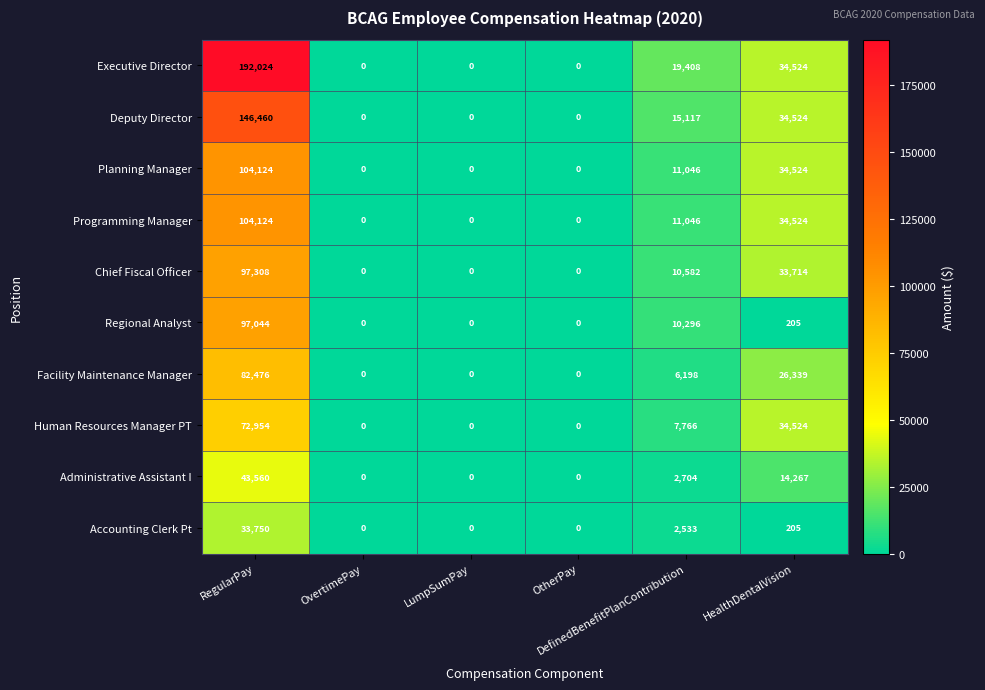

Which series has the largest total across all categories?

Executive Director